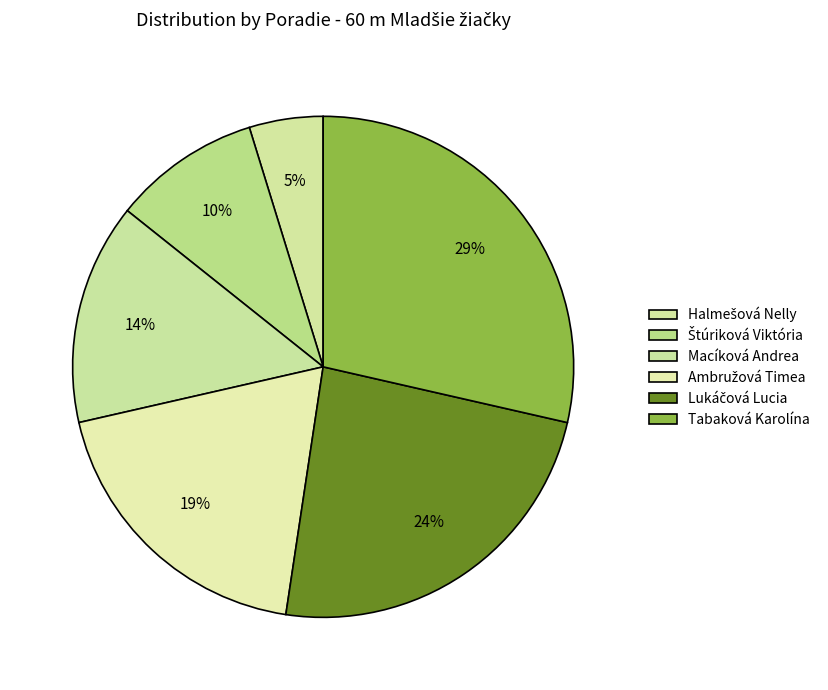

To the nearest percent, what is the difference between the Ambružová Timea and Štúriková Viktória slice percentages?

10%